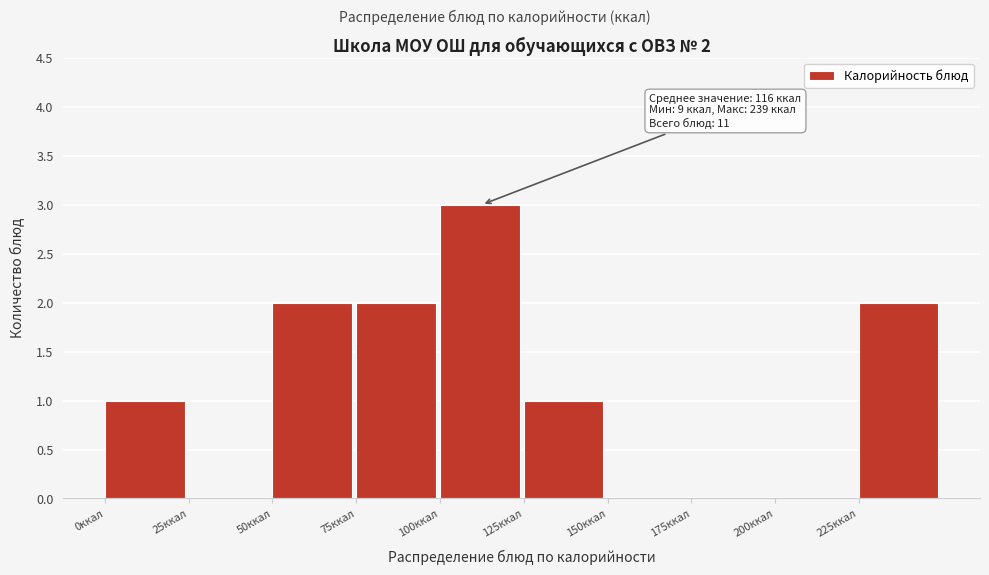

Over which range of the x-axis is the bar tallest?

100 to 125